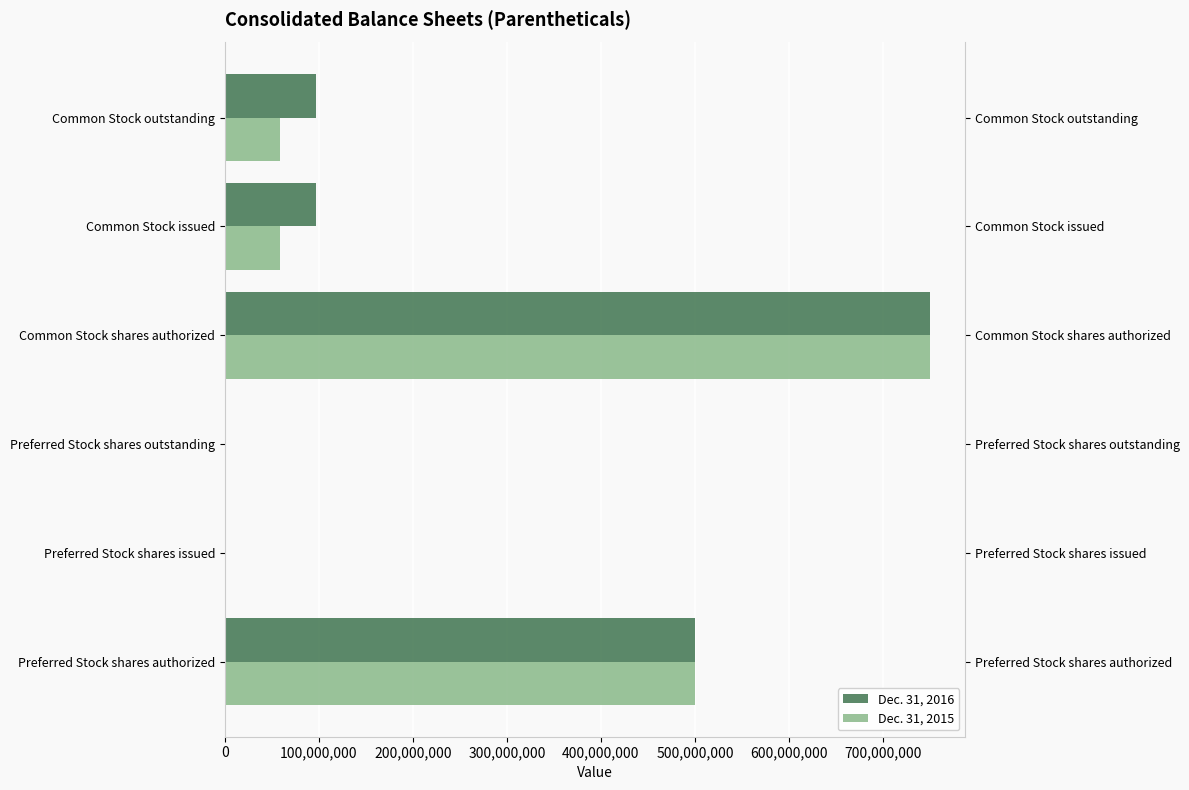

What are all the series names shown in the legend?

Dec. 31, 2016, Dec. 31, 2015